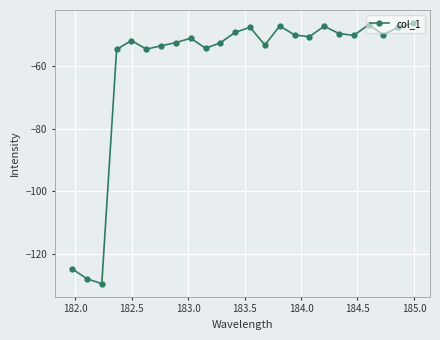

How many points are lower than both their immediate neighbors (excluding endpoints)?

7